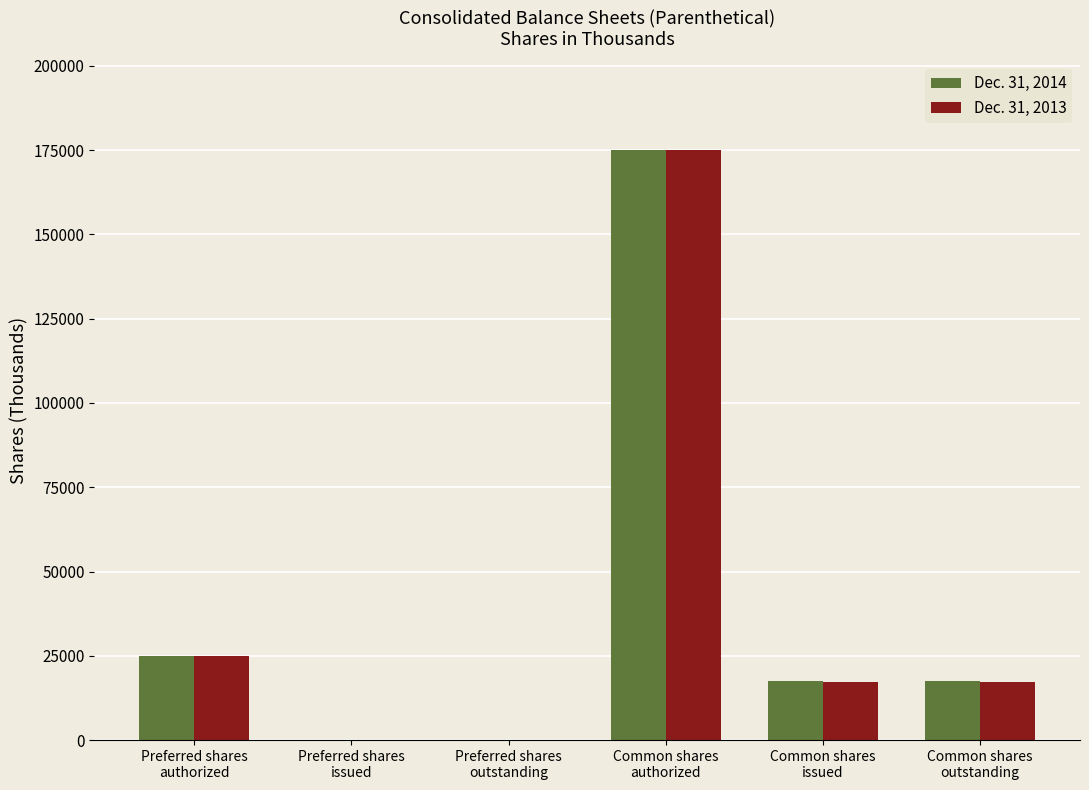

Reading left to right, what are all the values shown in this chart?

Dec. 31, 2014: 25000	0	0	175000	17592	17592
Dec. 31, 2013: 25000	0	0	175000	17238	17238